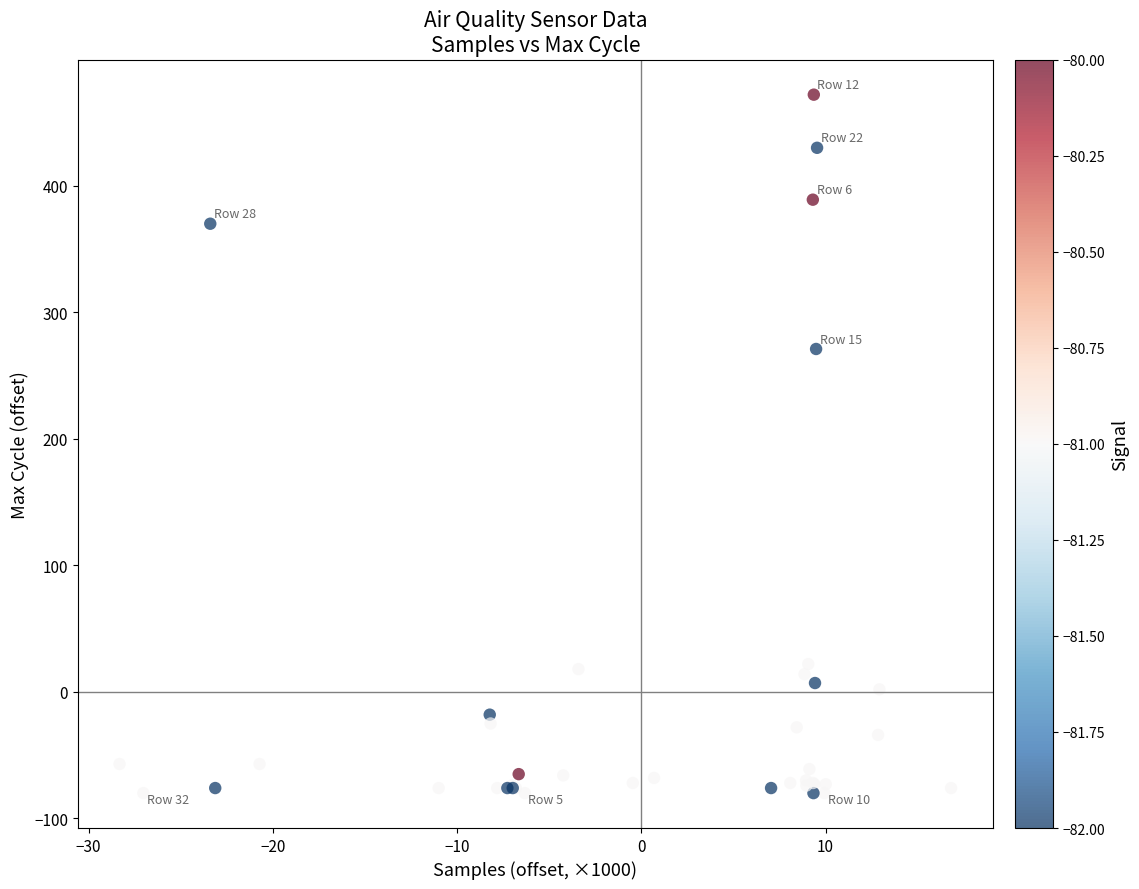

What Y value in the scatter plot is closest to 195?

270.8